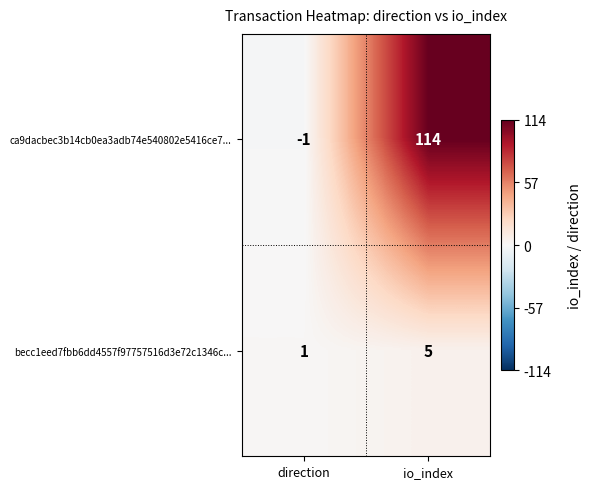

What is the difference between the ca9dacbec3b14cb0ea3adb74e540802e5416ce7... values at io_index and direction?

115